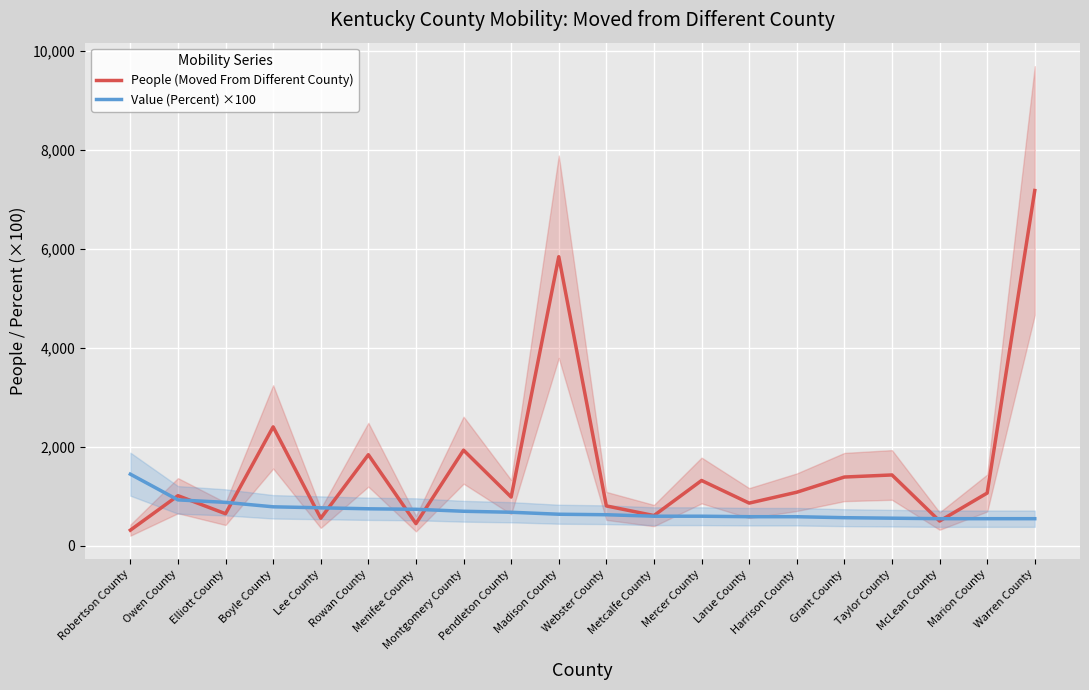

Which series has the widest spread of values?

People (Moved From Different County)